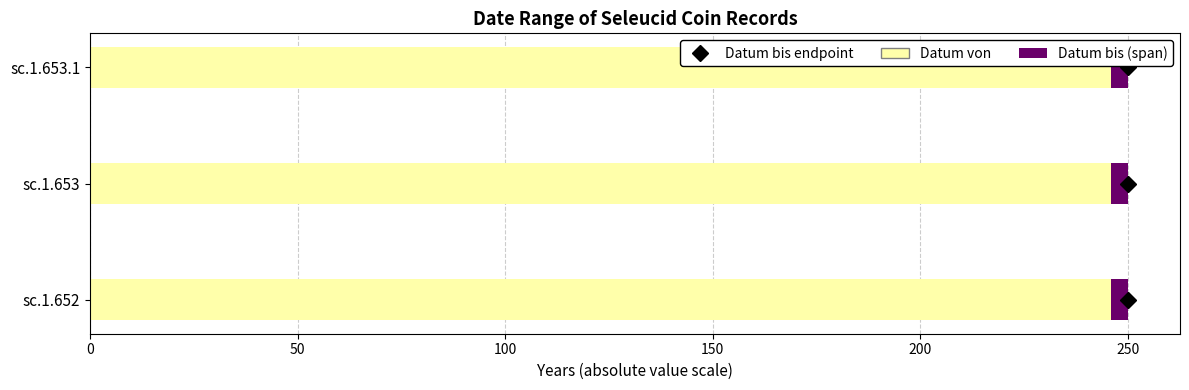

At which category is the sum across all series the highest?

sc.1.652